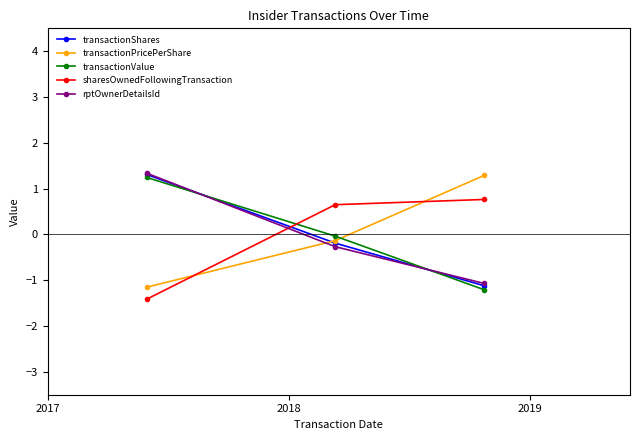

What is the greatest value displayed?

1.3